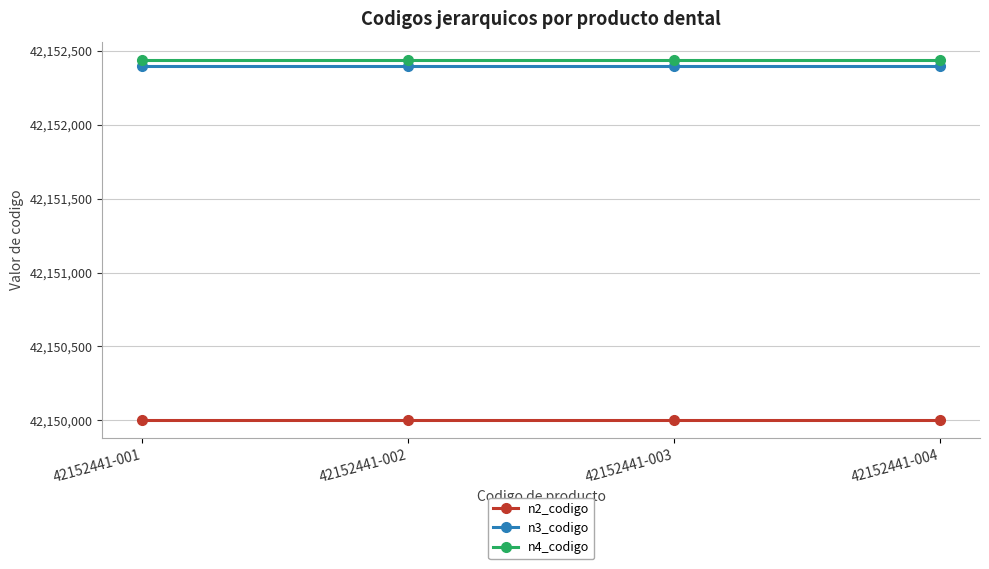

What is the highest value of the n4_codigo series?

42152441